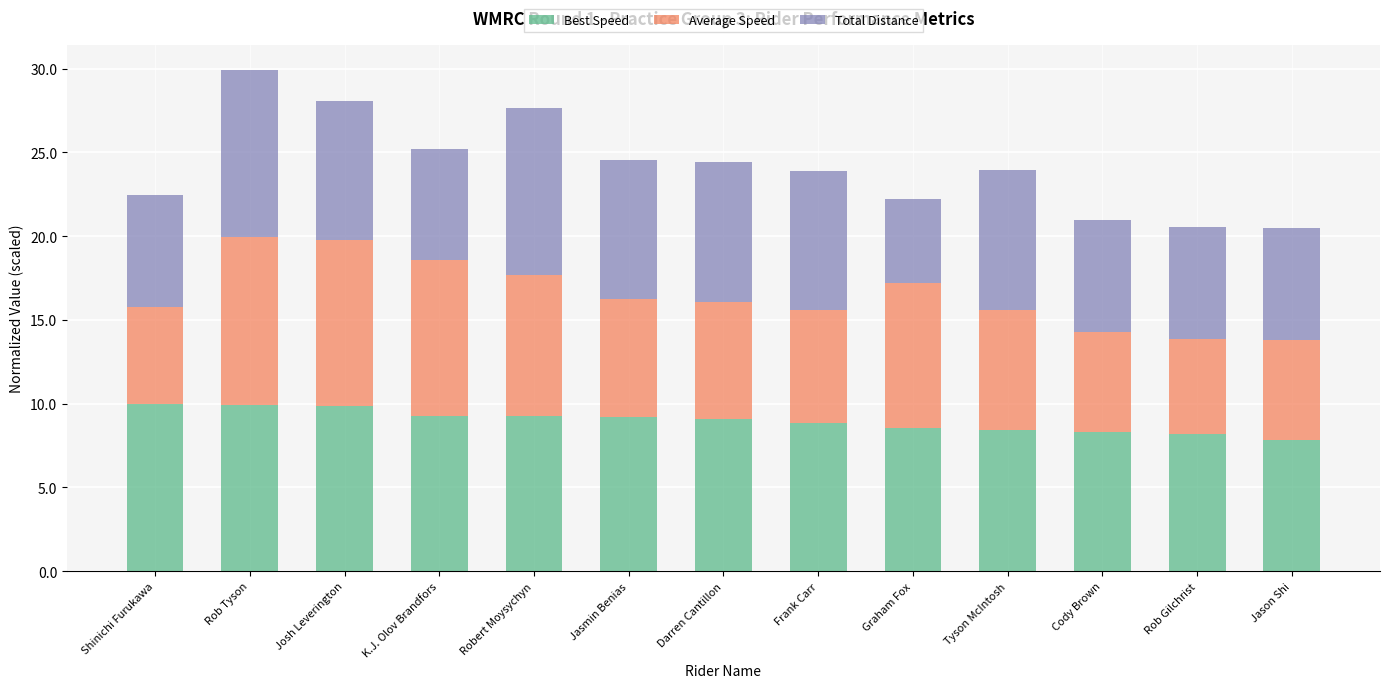

What is the highest value of the Best Speed series?

10.0